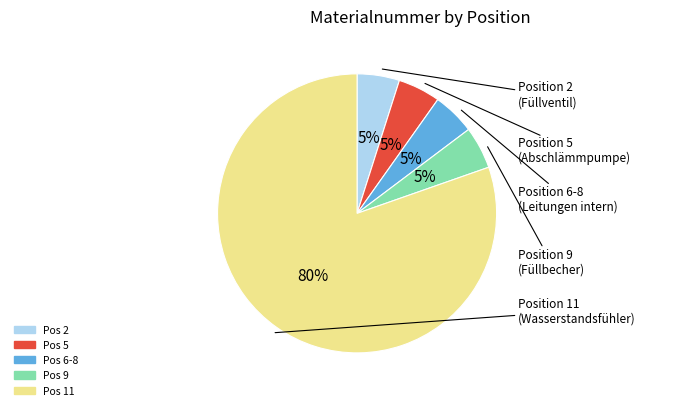

Count the number of slices in the pie.

5